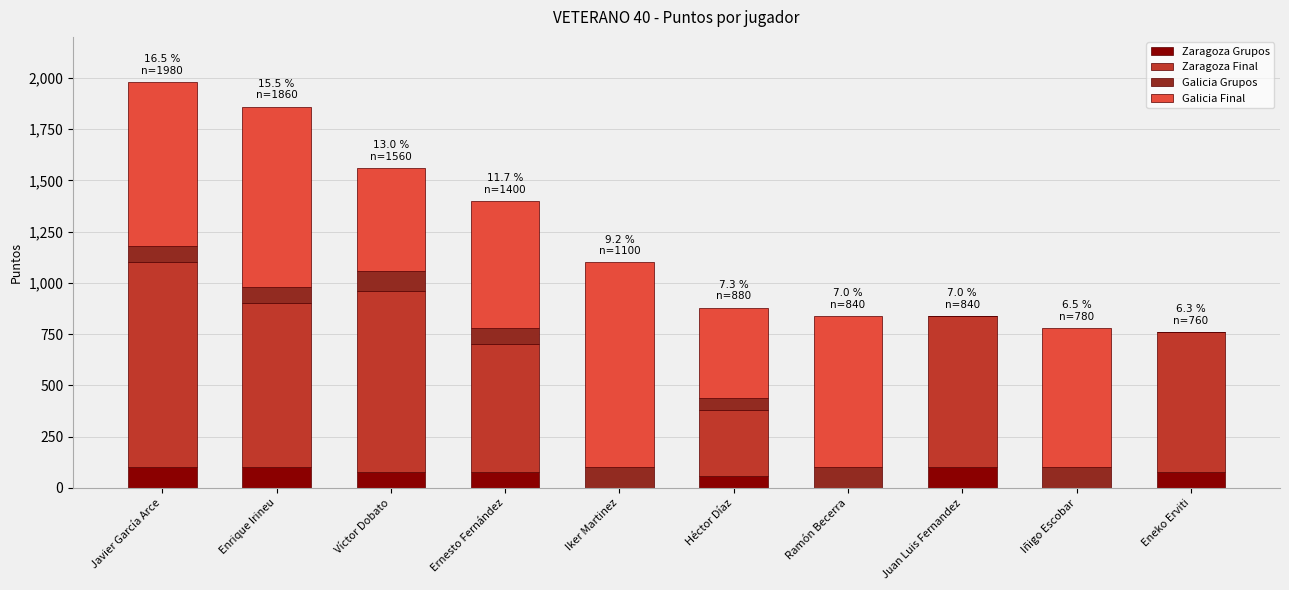

Is it true that Zaragoza Grupos equals 0 at Ramón Becerra?

True